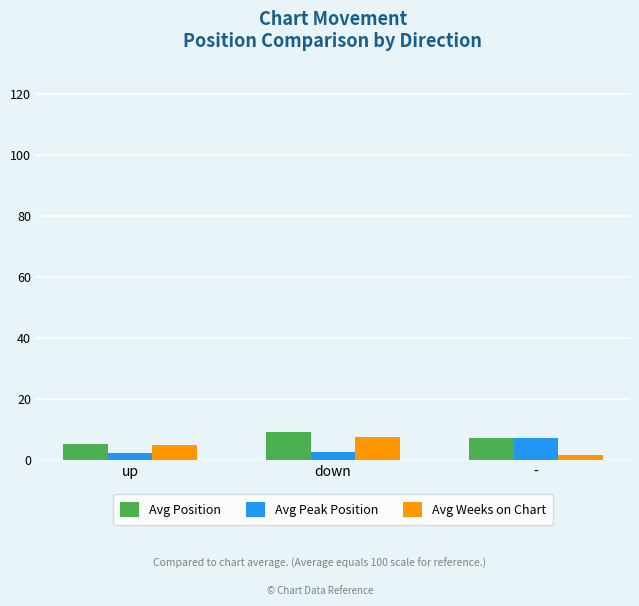

What is the maximum value for Avg Position?

9.0